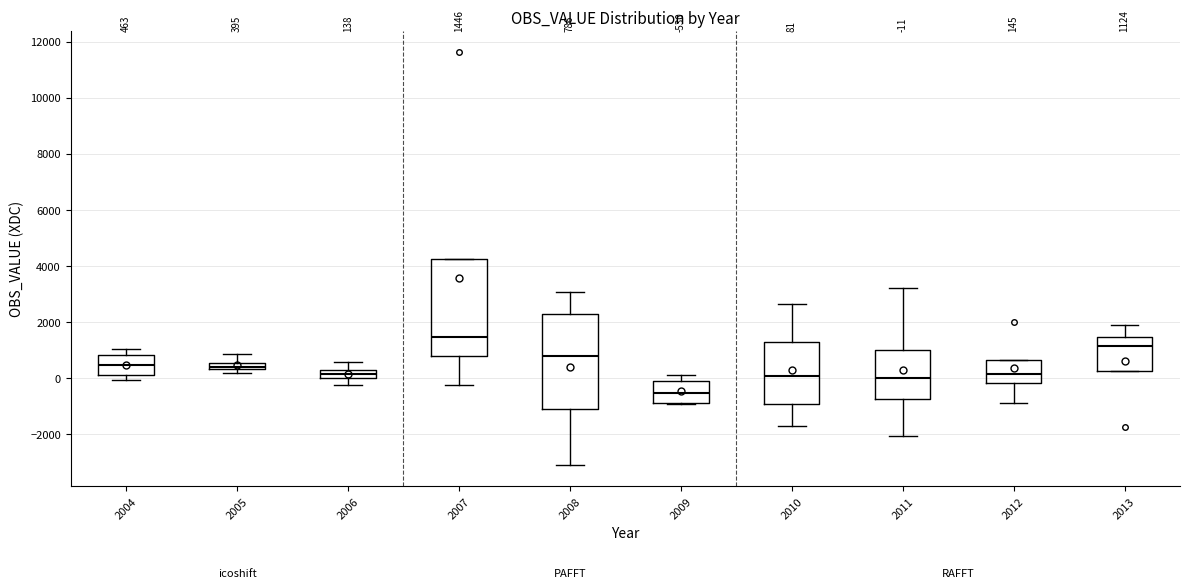

Which box's median line is the highest?

2007